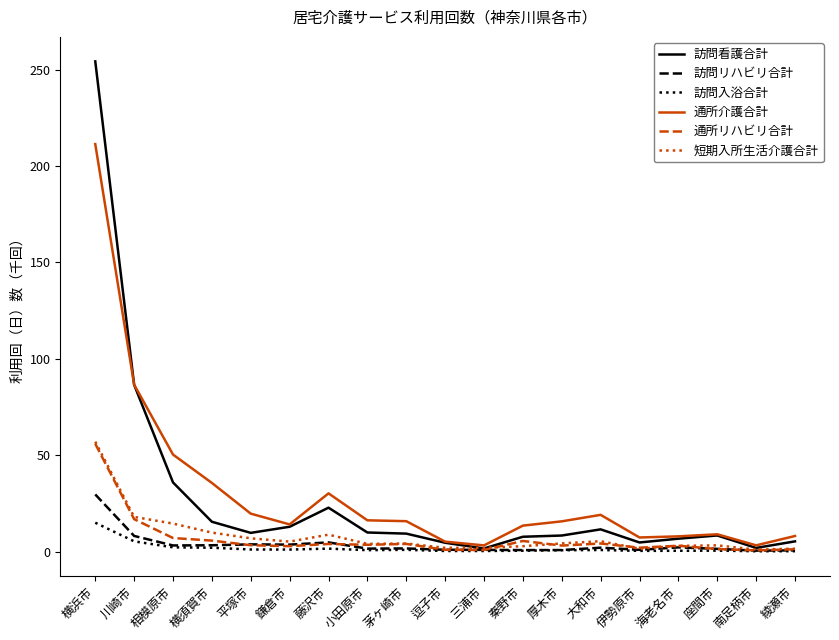

Which series has the largest total across all categories?

通所介護合計